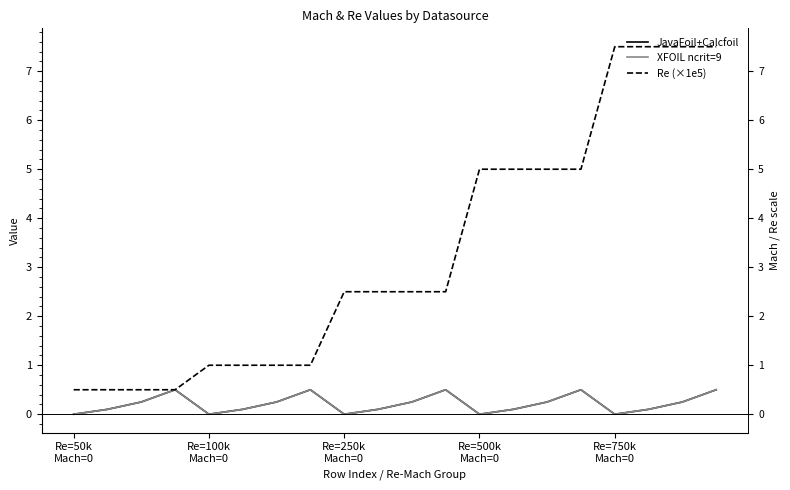

Where is XFOIL ncrit=9 nearest to the value 0?

Re=50k
Mach=0